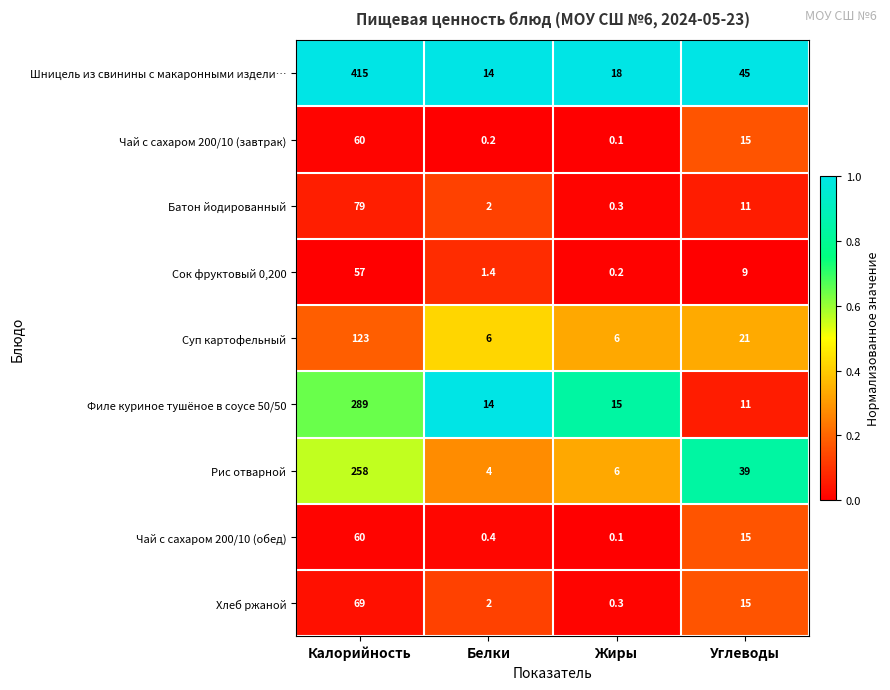

What is the difference between the Хлеб ржаной values at Калорийность and Углеводы?

54.0